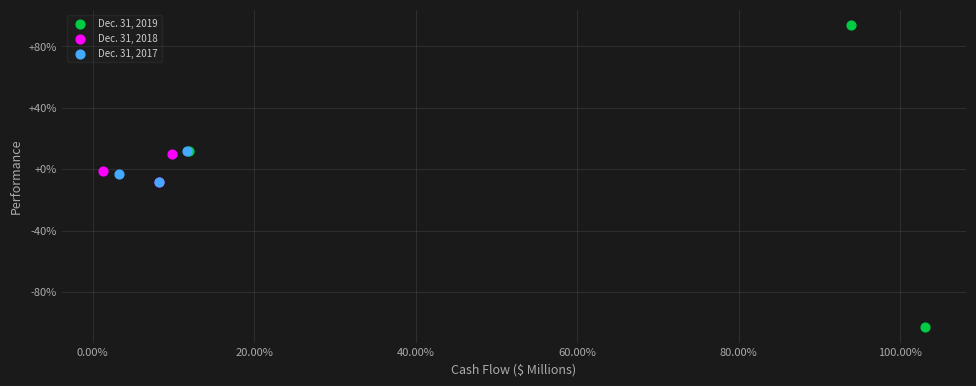

Which series contains the highest Y value?

Dec. 31, 2019